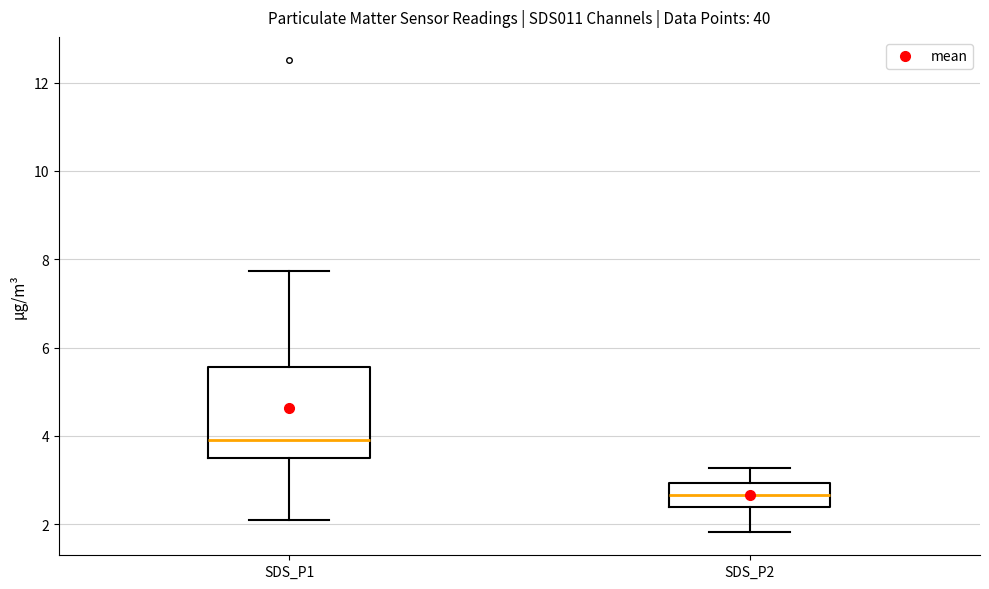

Where does the median line of the box for SDS_P1 sit on the y-axis? The values are not printed on the chart, so give them approximately, as read against the axis.

4.0